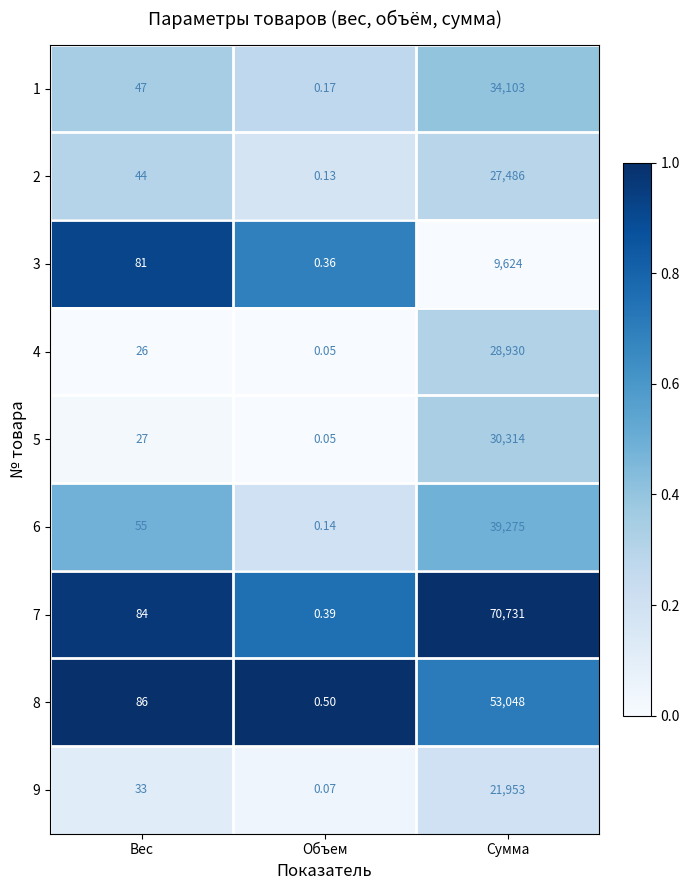

At Сумма, list the series in order from smallest to largest.

3, 9, 2, 4, 5, 1, 6, 8, 7